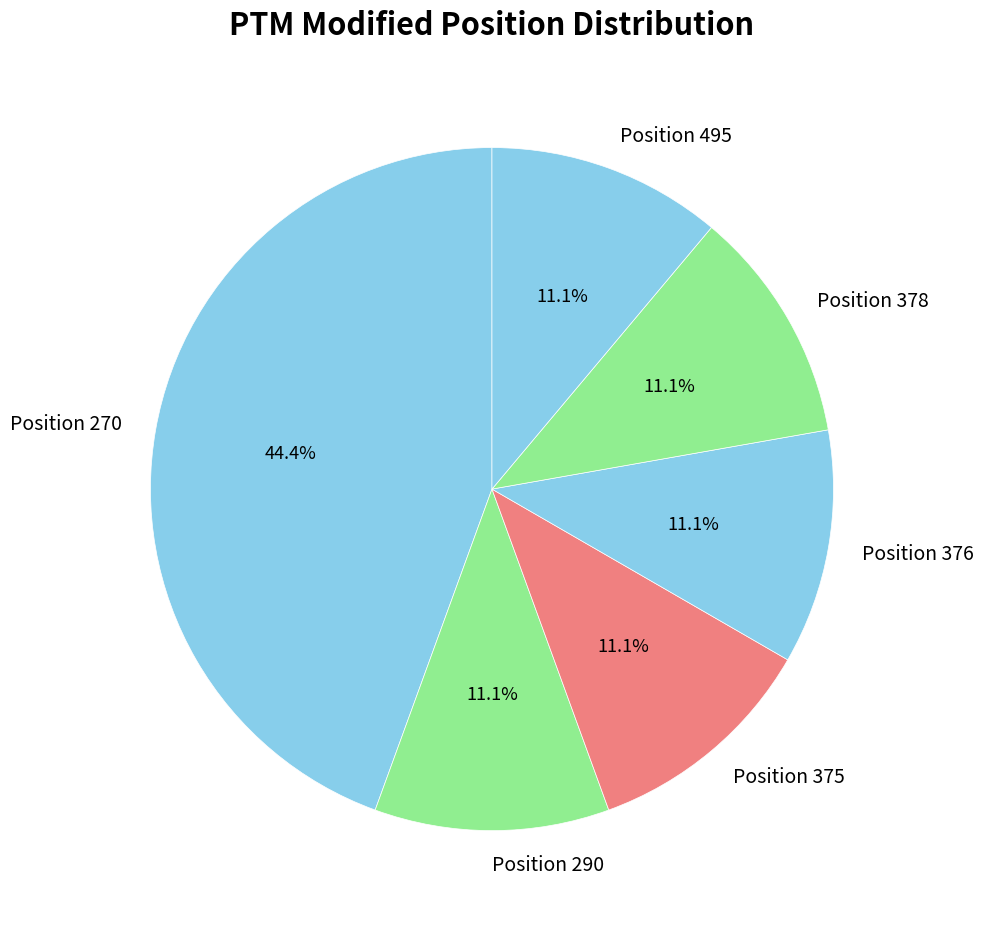

How much of the chart is everything except Position 376?

88.9%